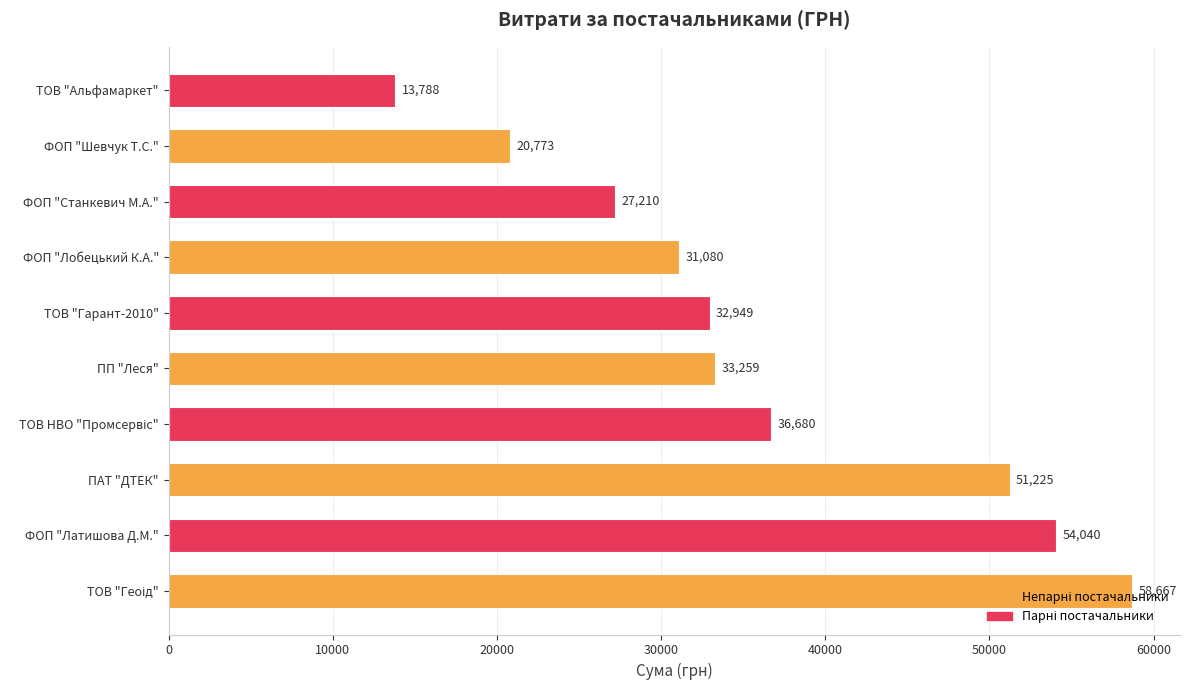

How many series are shown in this chart?

1